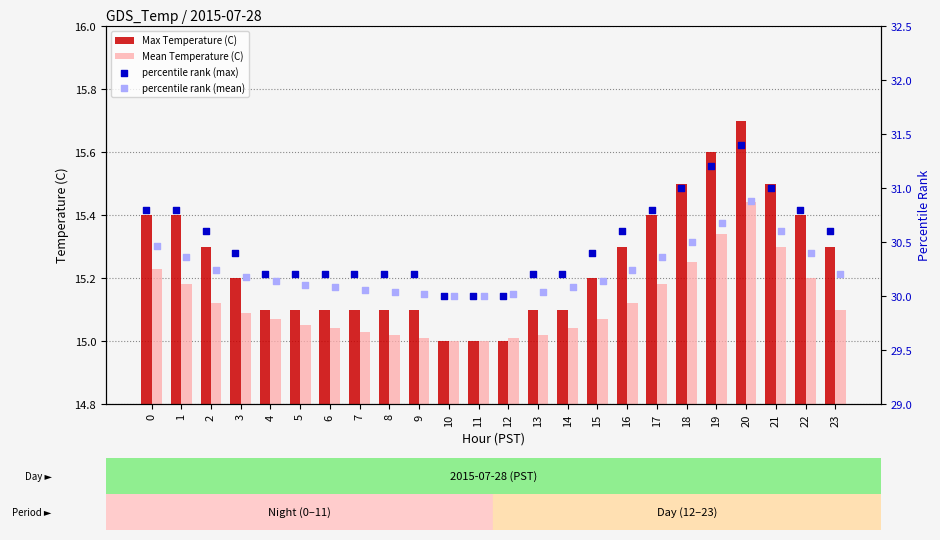

What is the difference between the maximum and minimum values in the Max Temperature (C) series?

0.7